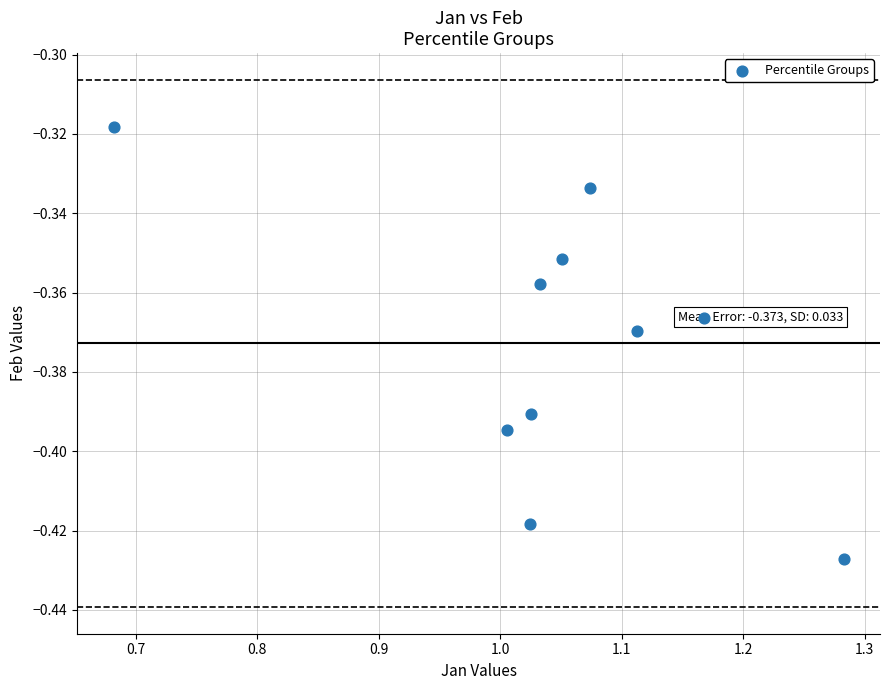

What is the range of X values (max minus min)?

0.6